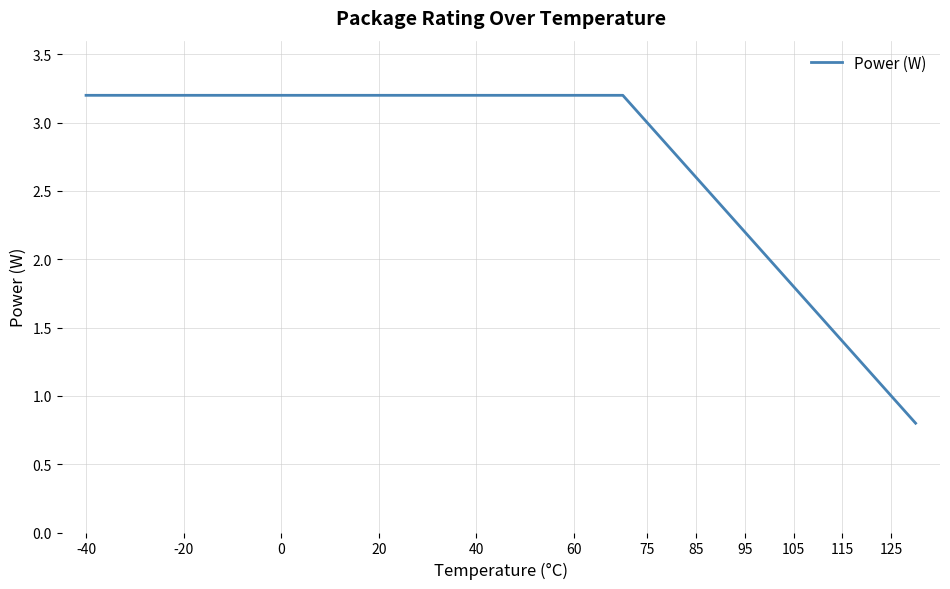

What is the difference between the maximum and minimum values?

2.4